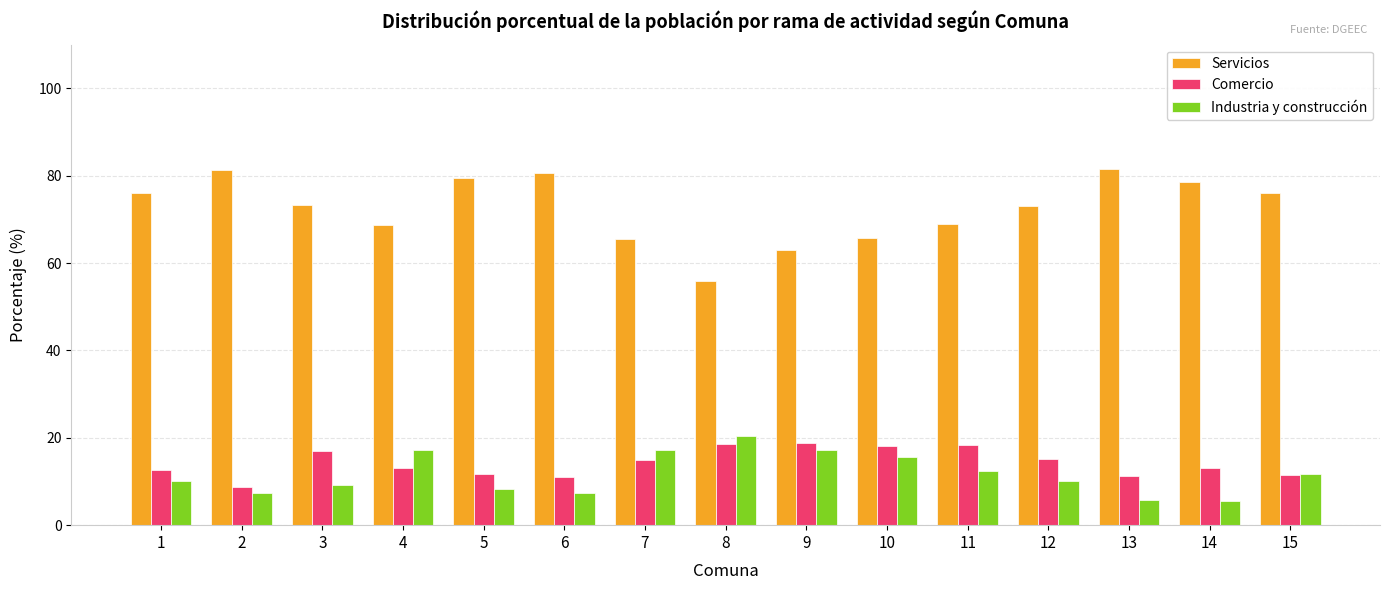

What is the value of the Industria y construcción bar at the 3rd from the left?

9.3